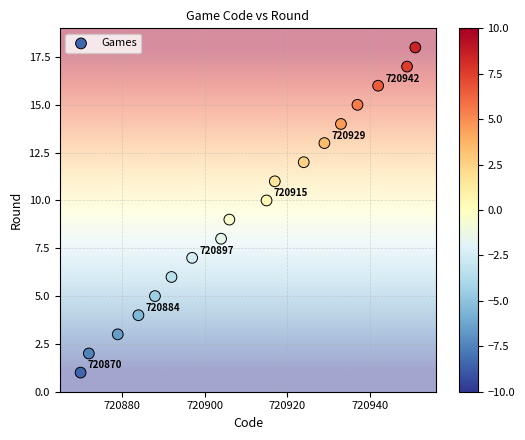

What is the range of Y values (max minus min)?

17